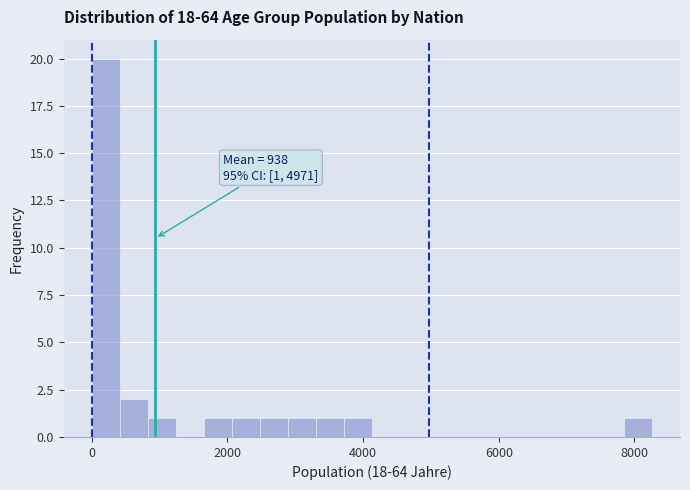

Around what value on the x-axis is the tallest bar? Give the approximate position of its centre, as read against the axis.

200